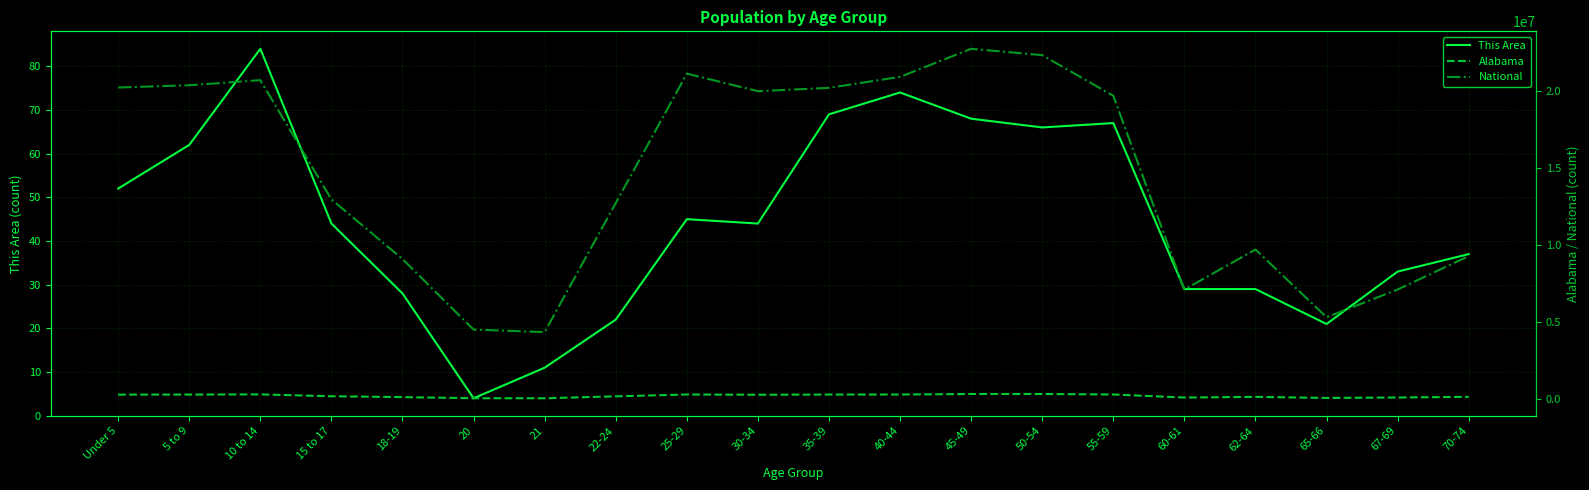

True or false: National and This Area intersect in this chart.

False